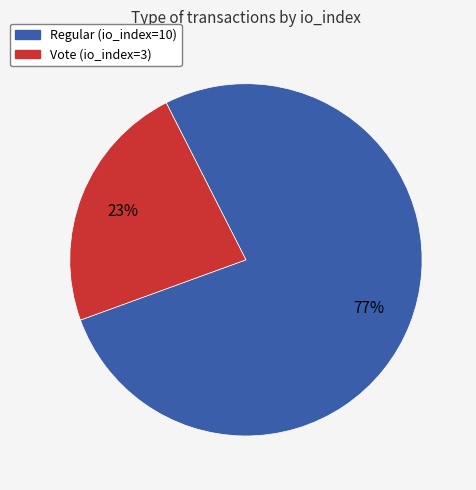

To the nearest percent, what portion does Regular (io_index=10) represent?

77%